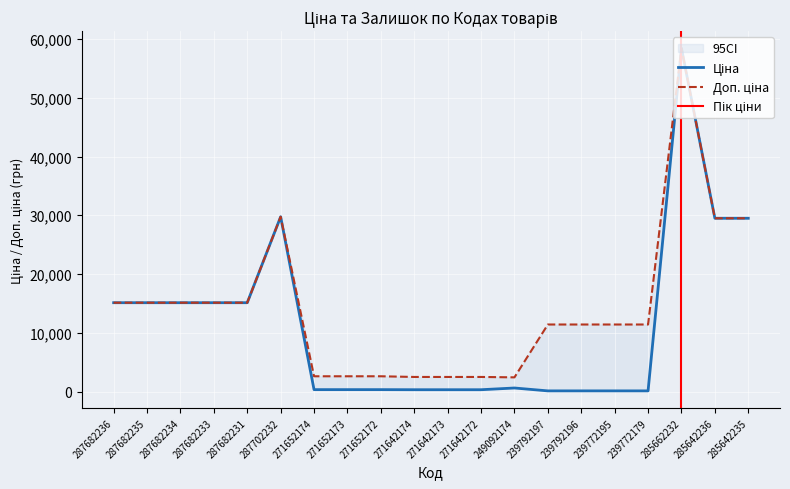

What is the value of the Ціна point at the 15th from the left?

114.1